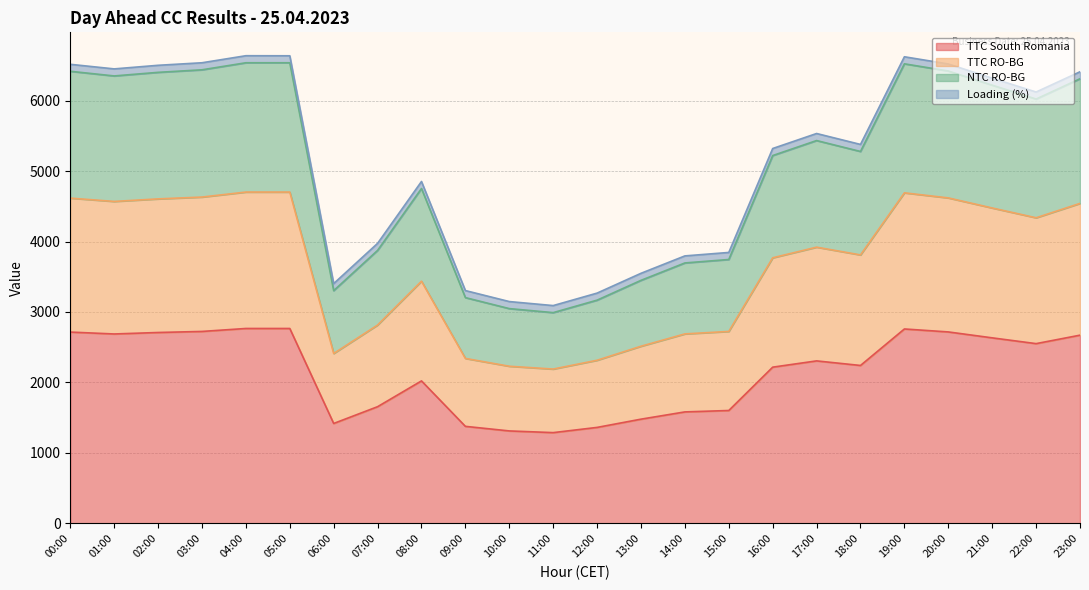

Between 13:00 and 15:00, which series saw the biggest shift?

NTC RO-BG